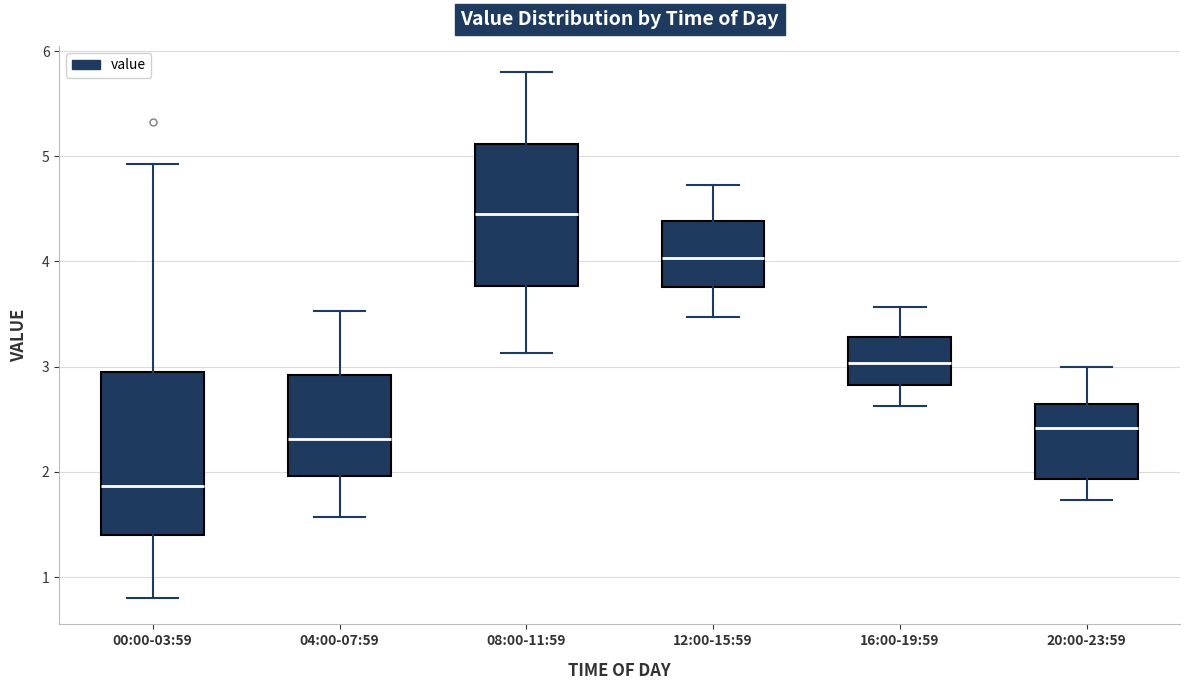

Which box is the tallest, from its lower edge to its upper edge?

00:00-03:59